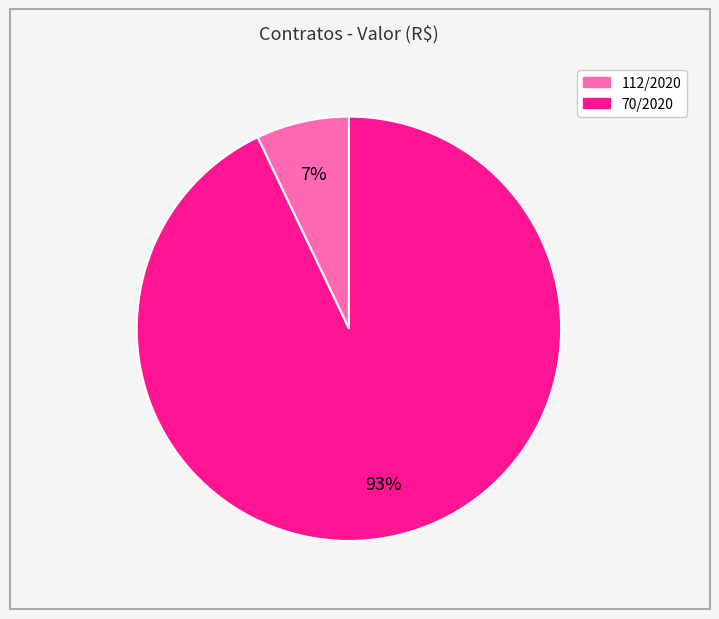

The 112/2020 slice represents 1% of the pie. True or false?

False